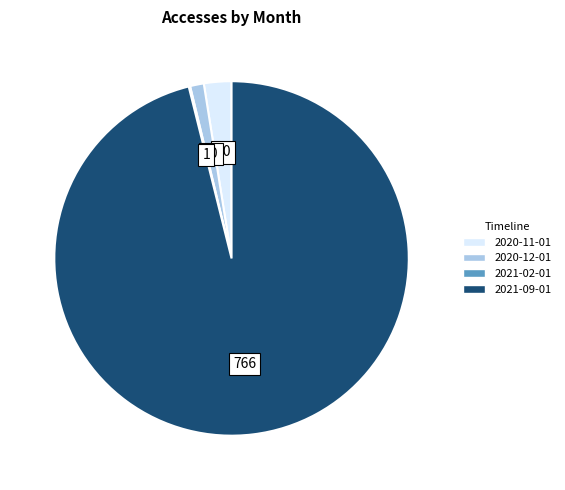

True or false: 2020-12-01 accounts for 12% of the total.

False